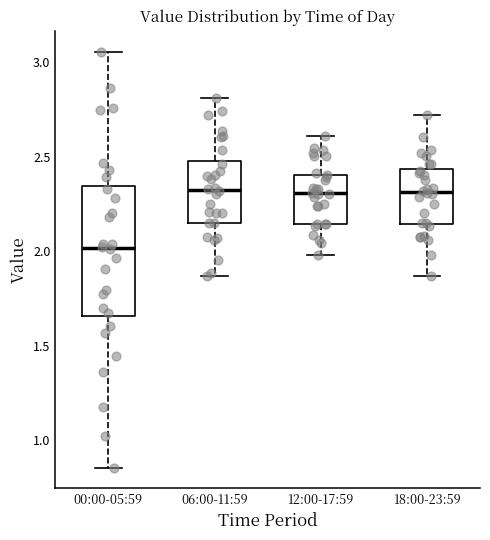

Reading left to right, read every box against the y-axis: the position of its median line, the range the box covers, and the ends of its whiskers. The values are not printed on the chart, so give them approximately, as read against the axis.

00:00-05:59: median 2.00, box 1.65 to 2.35, whiskers 0.85 to 3.05
06:00-11:59: median 2.30, box 2.15 to 2.50, whiskers 1.85 to 2.80
12:00-17:59: median 2.30, box 2.15 to 2.40, whiskers 2.00 to 2.60
18:00-23:59: median 2.30, box 2.15 to 2.45, whiskers 1.85 to 2.70